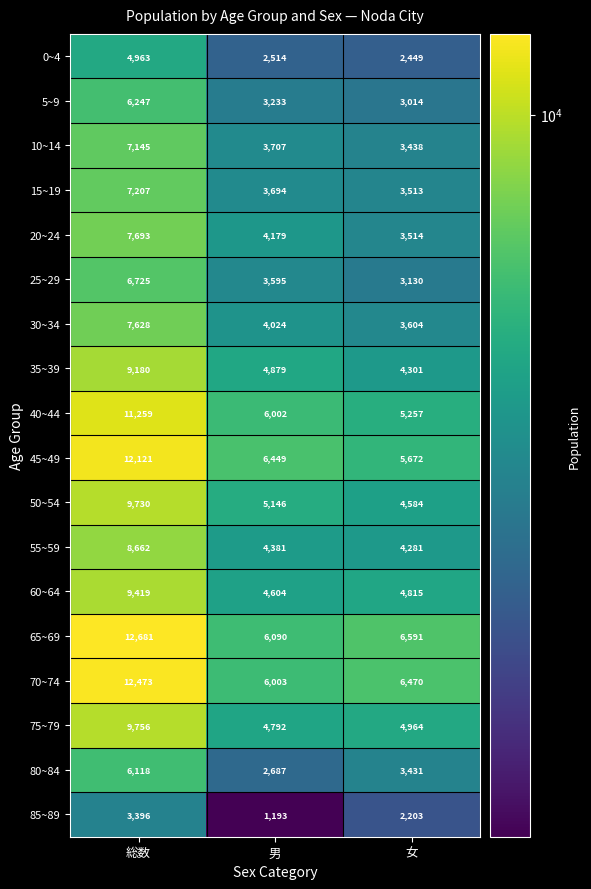

What is the spread (max minus min) of values at 女?

4388